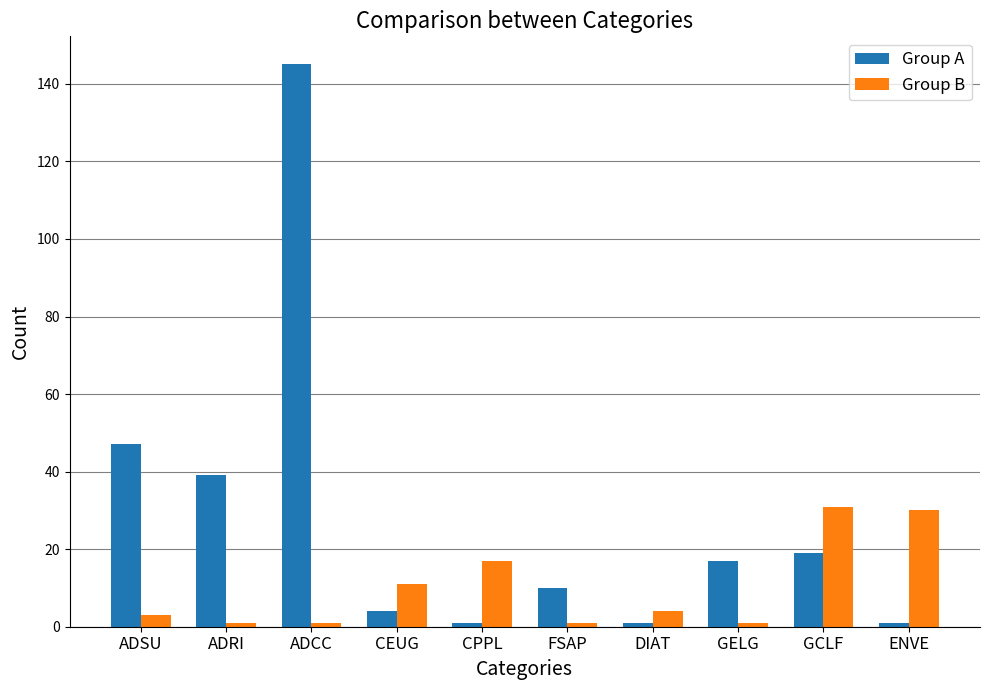

Are the bars horizontal?

No